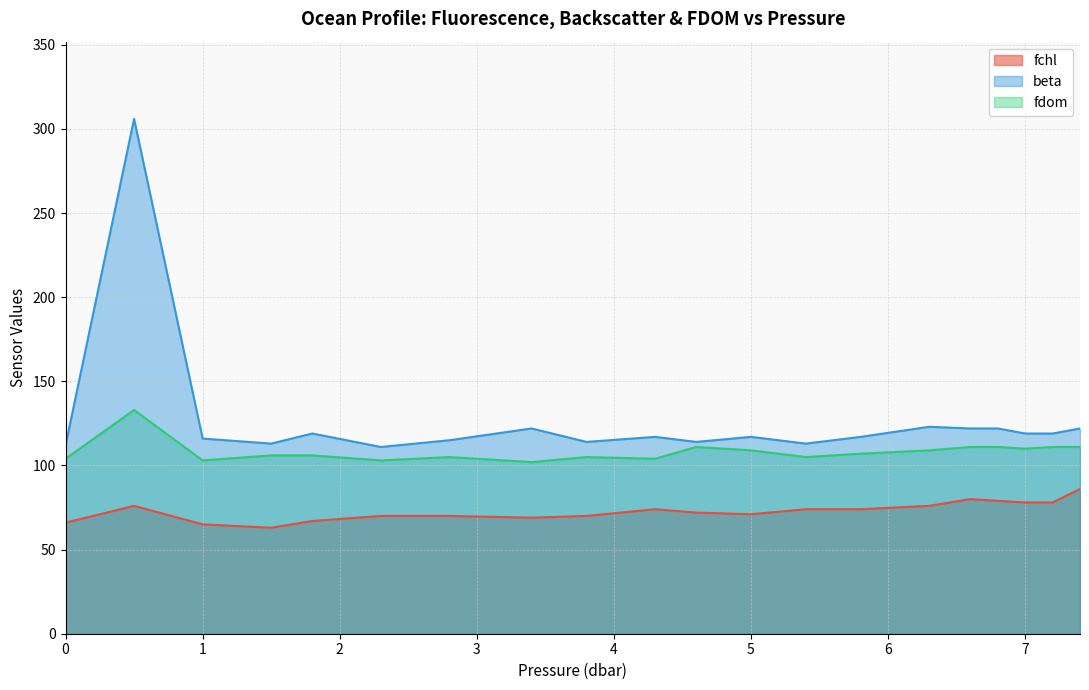

At which label is fchl closest to 74?

4.3